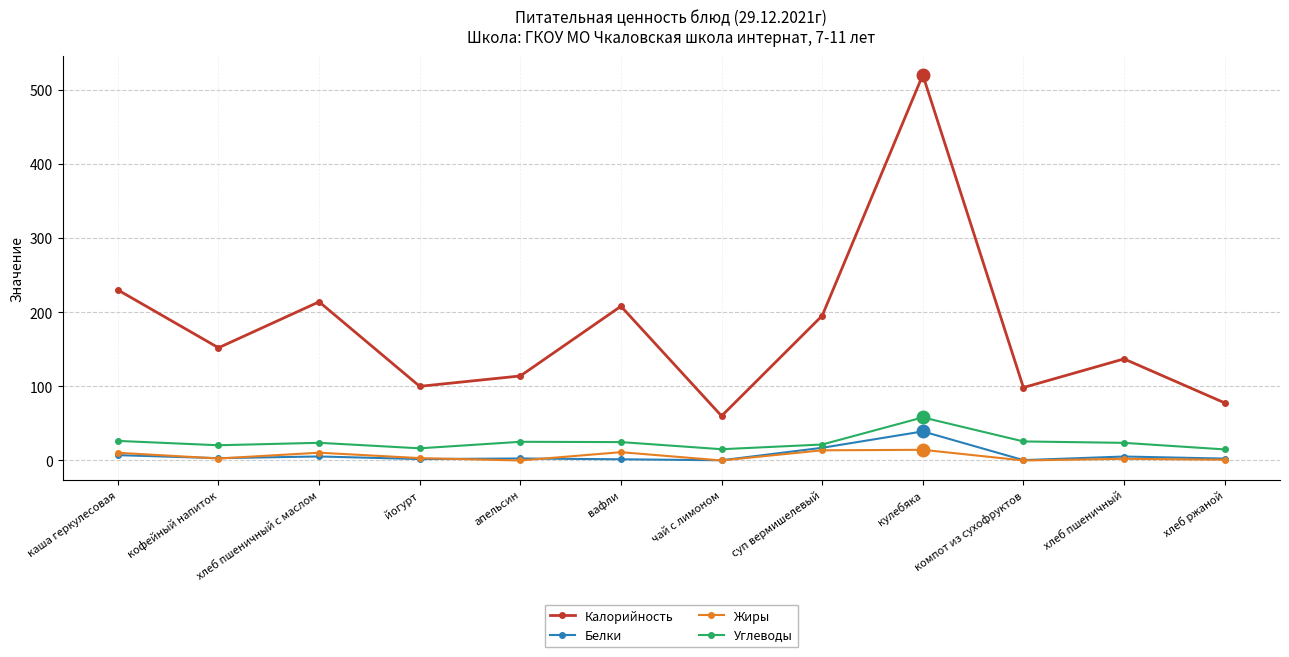

What is the greatest value displayed?

520.0